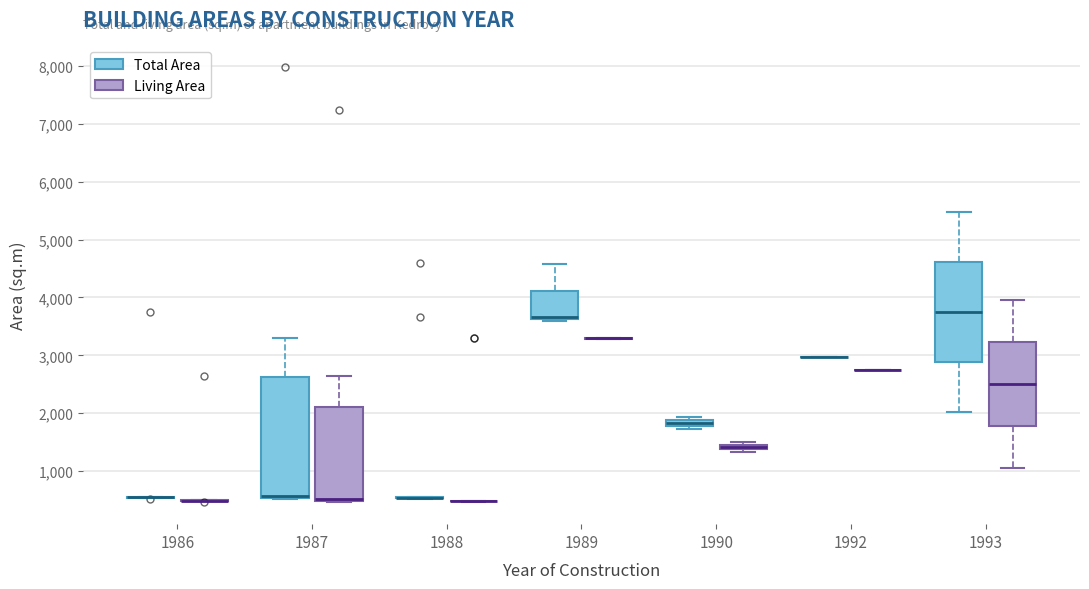

Where does the upper whisker of the box for 1993 (Total Area) end on the y-axis? The values are not printed on the chart, so give them approximately, as read against the axis.

5500